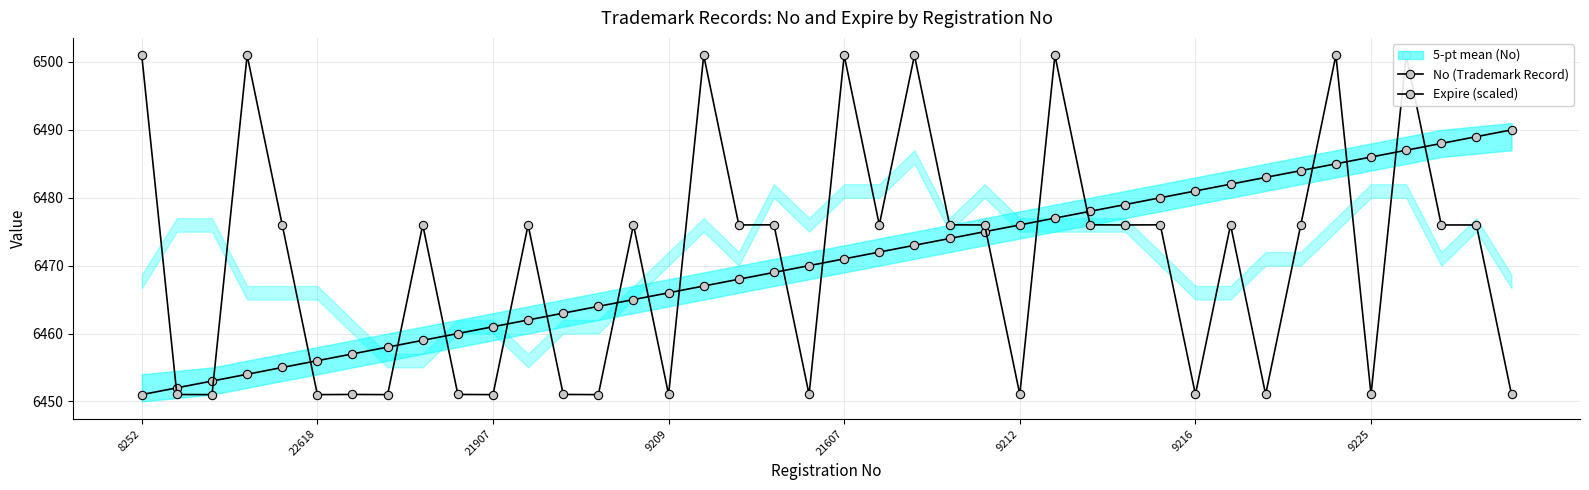

Is the value of Expire (scaled) at 13 greater than the value of No (Trademark Record) at 19?

No